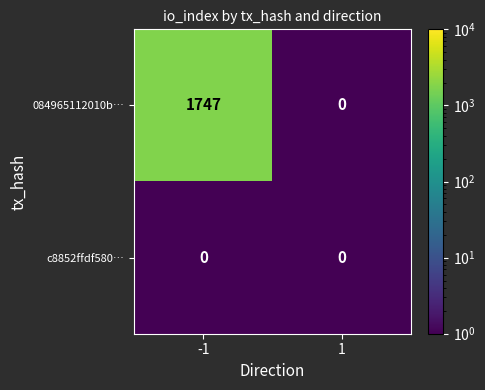

Reading left to right, extract all data points from this chart.

084965112010b…: -1=1747	1=0
c8852ffdf580…: -1=0	1=0